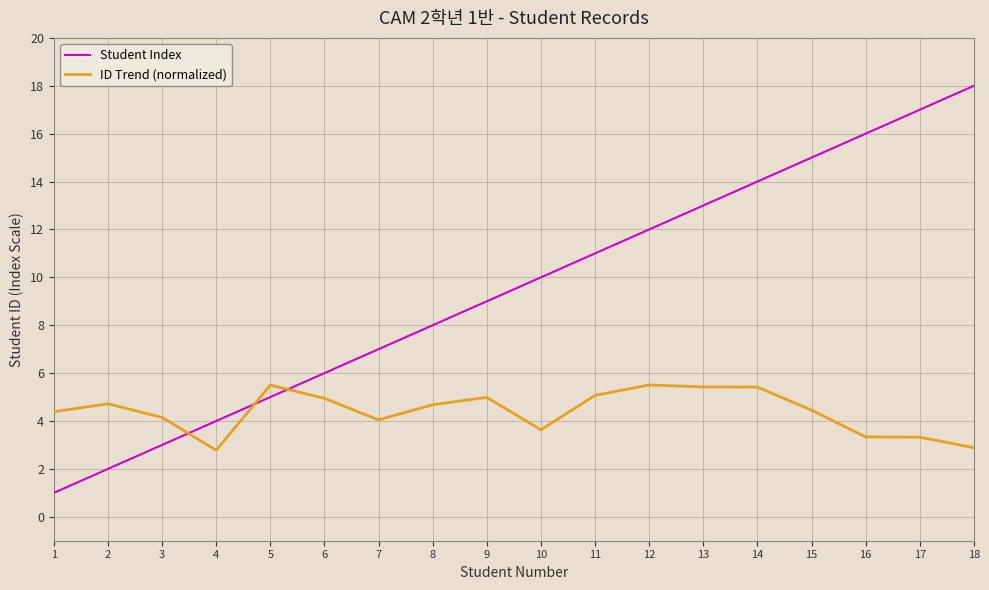

Which category has the highest value across all series?

18